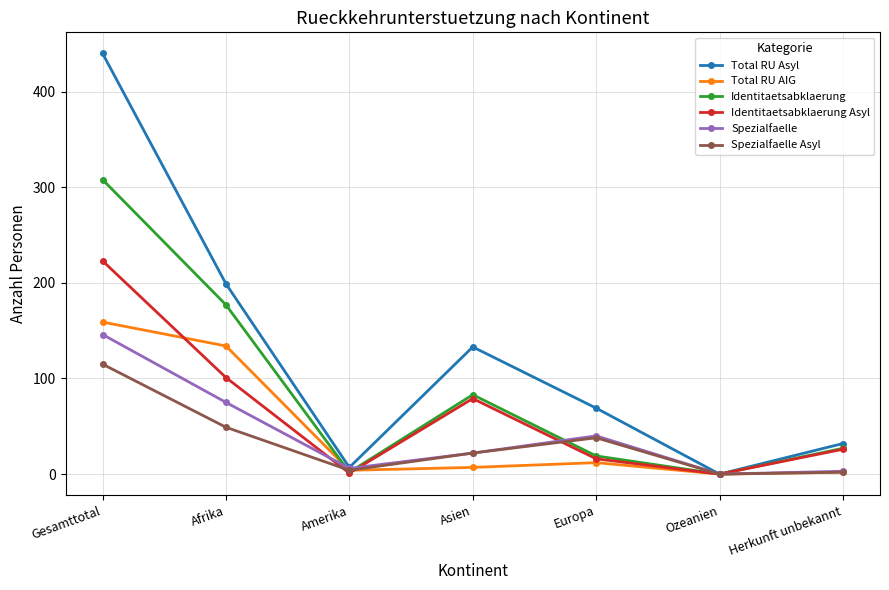

What is the label of the 4th point from the right?

Asien